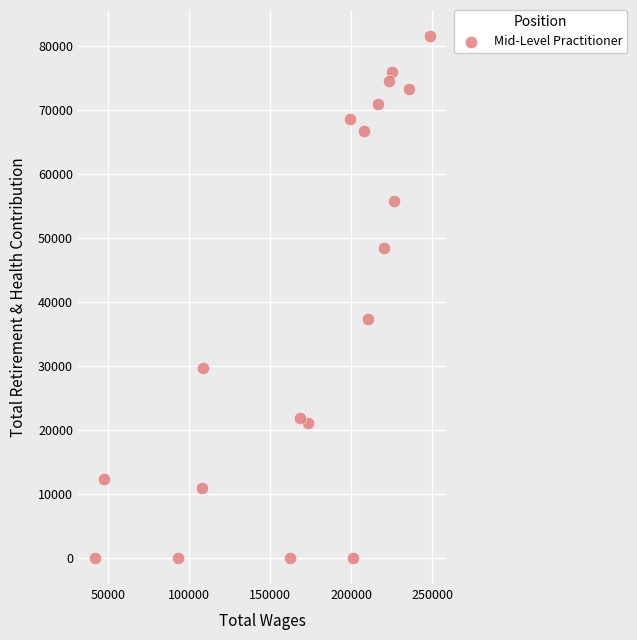

What Y value in the scatter plot is closest to 40747?

37367